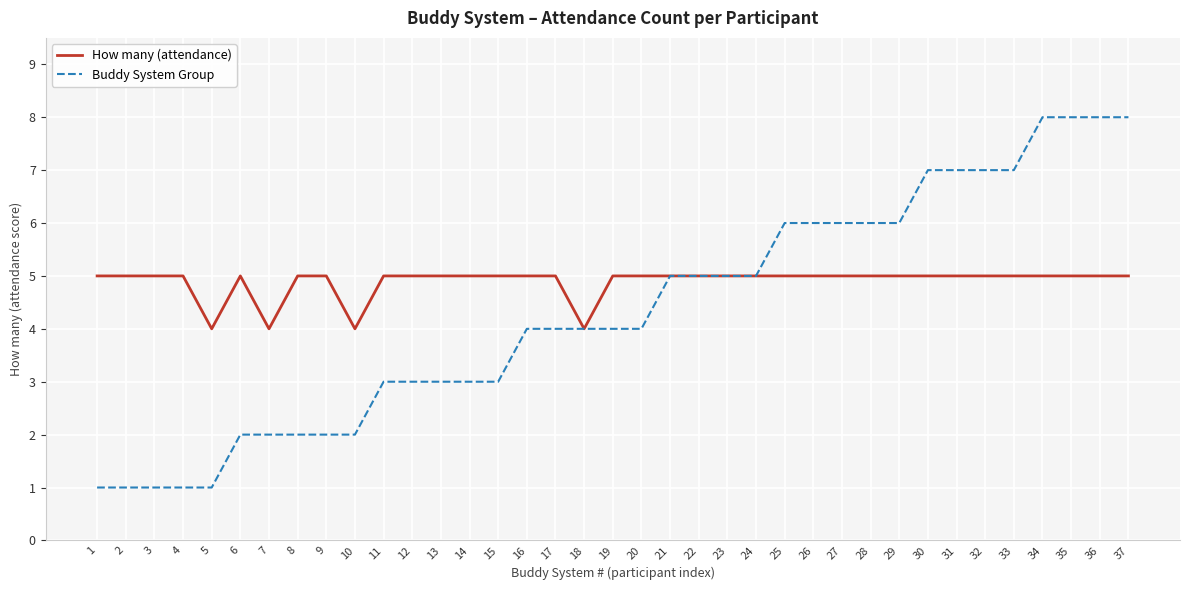

At 19, list the series in order from largest to smallest.

How many (attendance), Buddy System Group